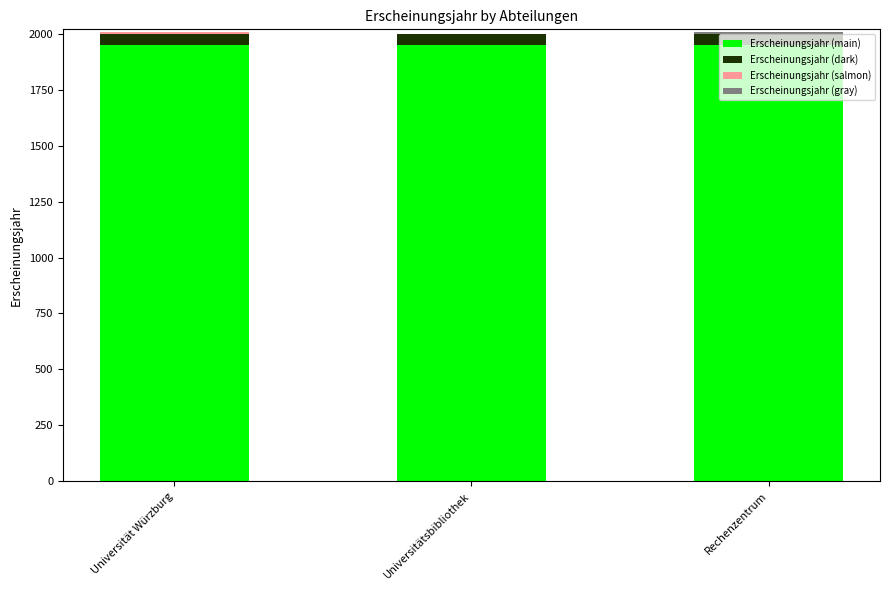

Is it true that Erscheinungsjahr (main) equals 1950 at Universitätsbibliothek?

True